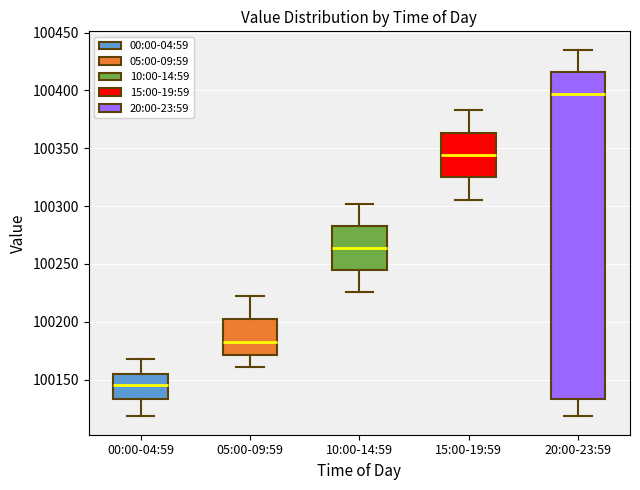

Which box's median line is the highest?

20:00-23:59